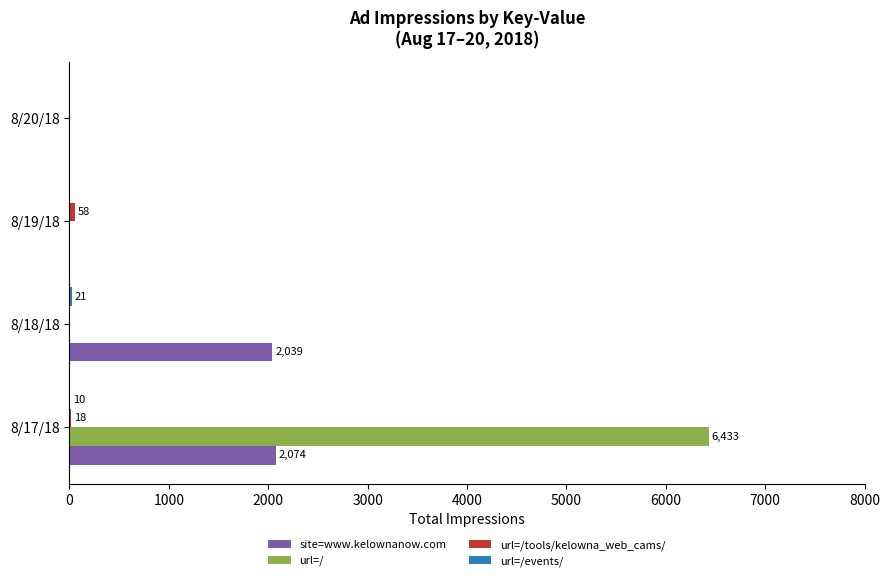

Which series has the largest total across all categories?

url=/